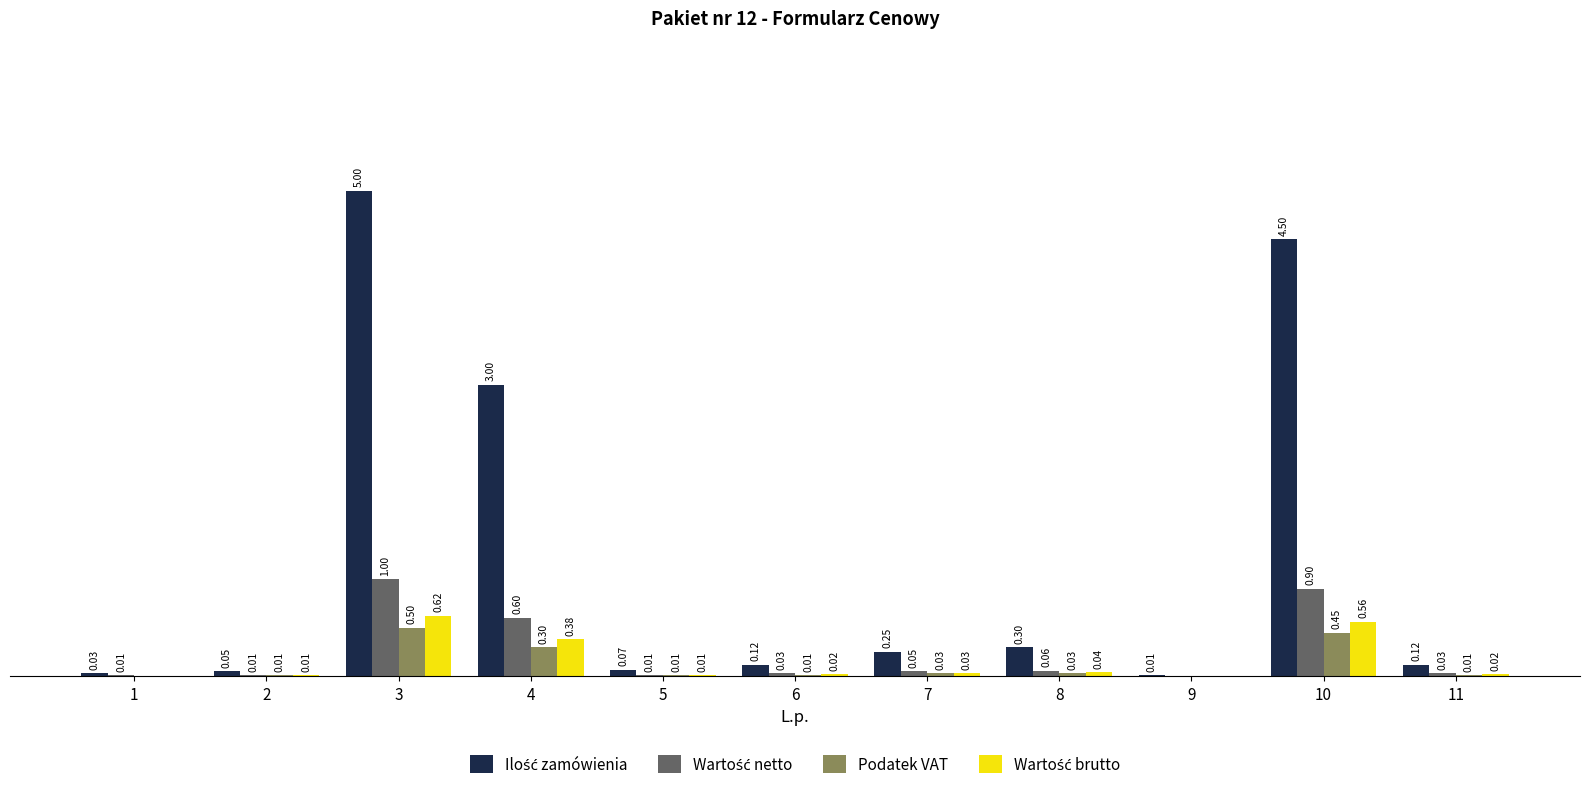

Which series has the widest spread of values?

Ilość zamówienia